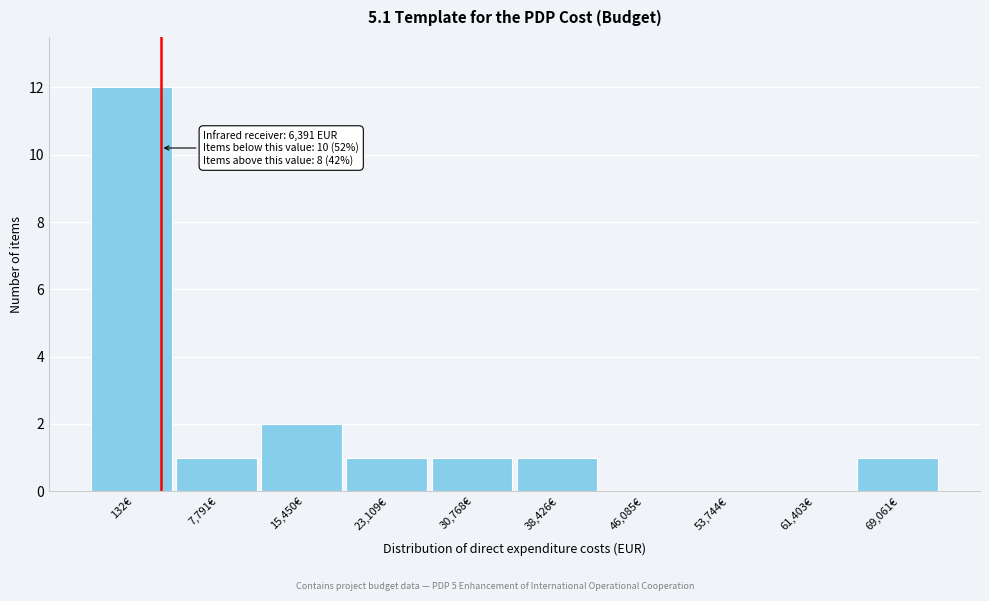

Reading left to right, transcribe all the data shown in this chart.

132€=12	7,791€=1	15,450€=2	23,109€=1	30,768€=1	38,426€=1	46,085€=0	53,744€=0	61,403€=0	69,061€=1